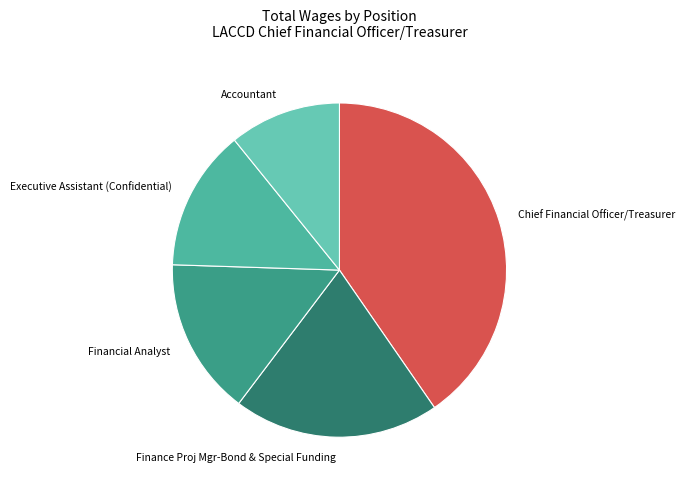

How many slices are in this pie chart?

5